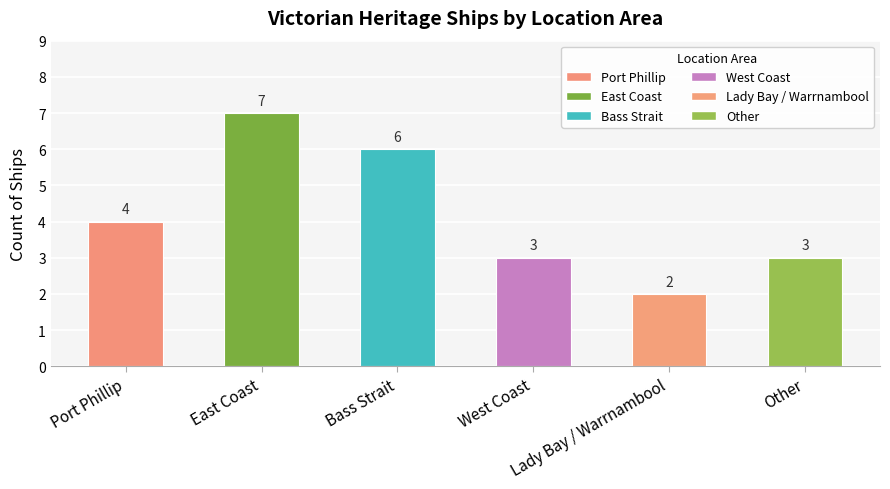

What is the value of the 4th bar from the left?

3